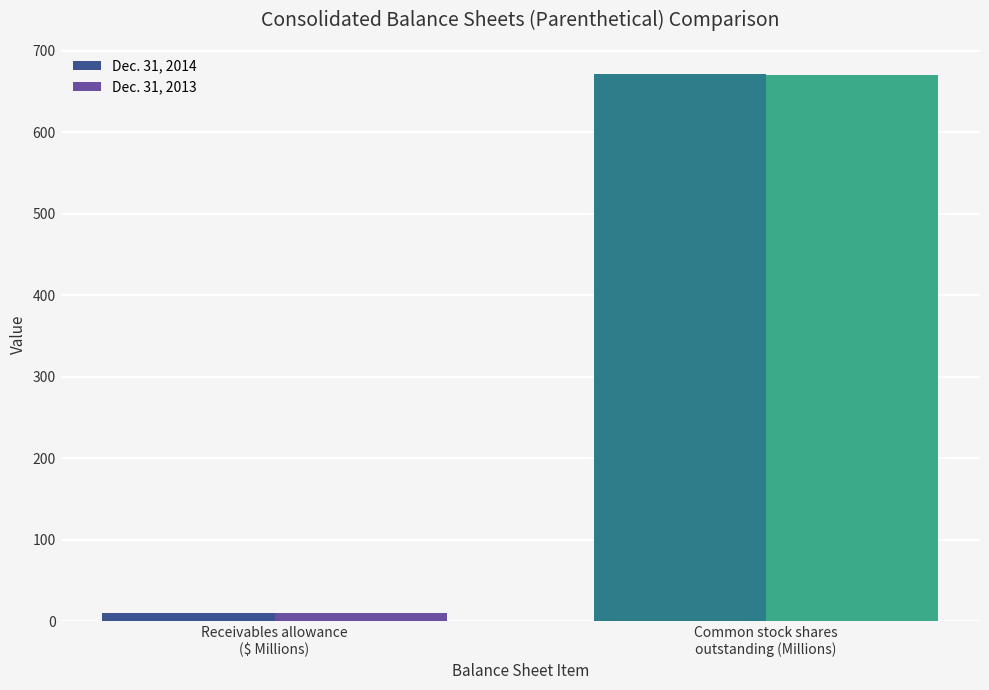

What is the total value across all series at Receivables allowance
($ Millions)?

21